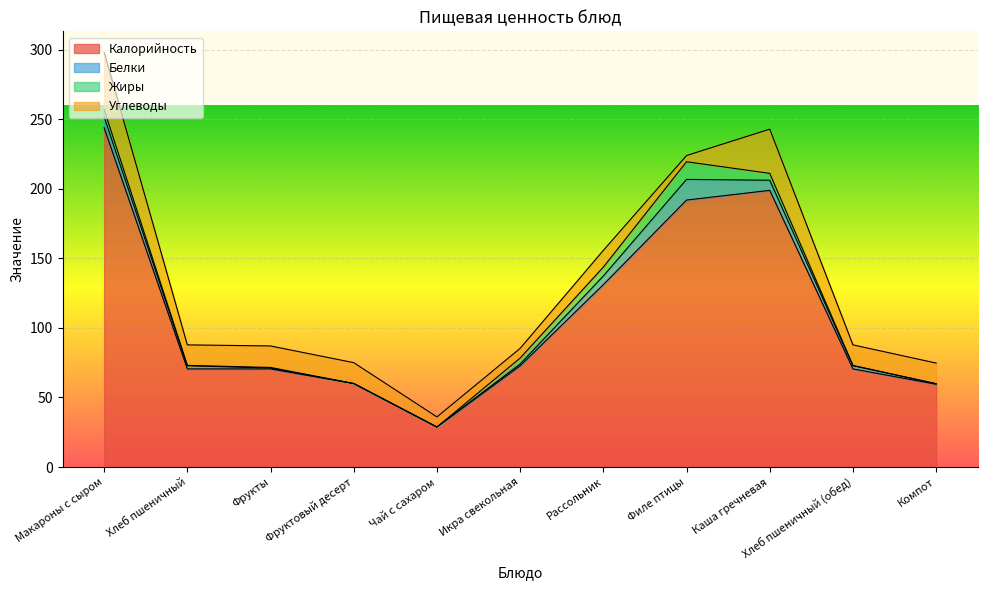

What is the greatest value displayed?

243.8